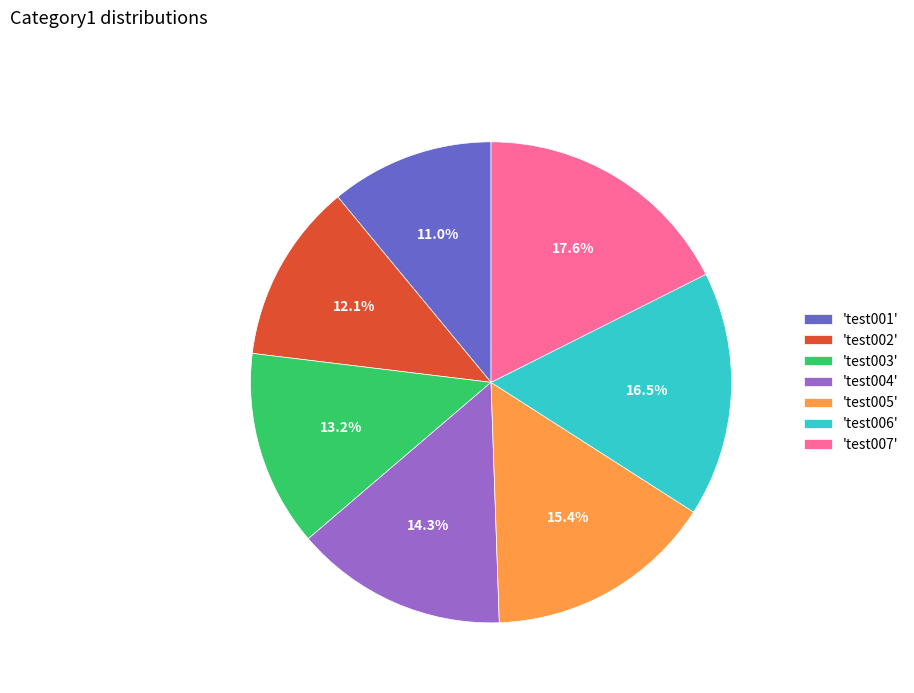

Count the number of slices in the pie.

7